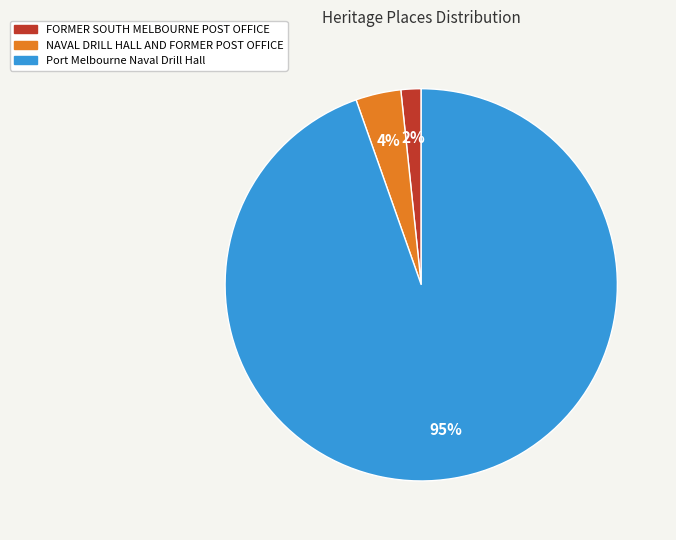

How many slices are in this pie chart?

3